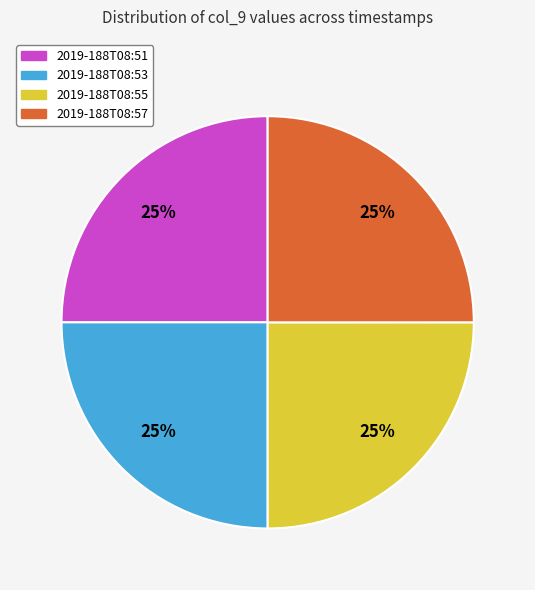

How many segments does this pie chart have?

4